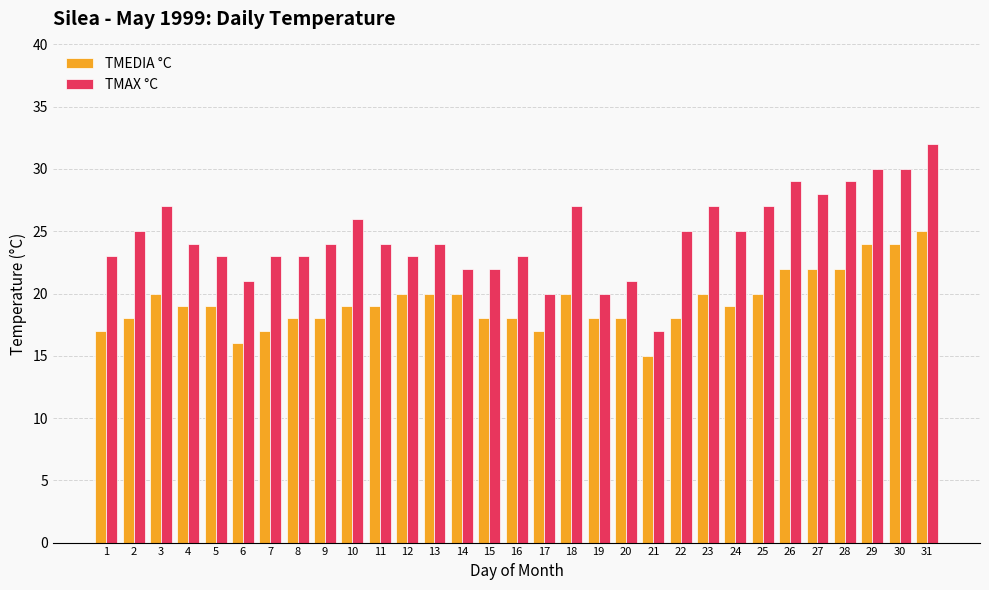

How many bars are there in each group?

2